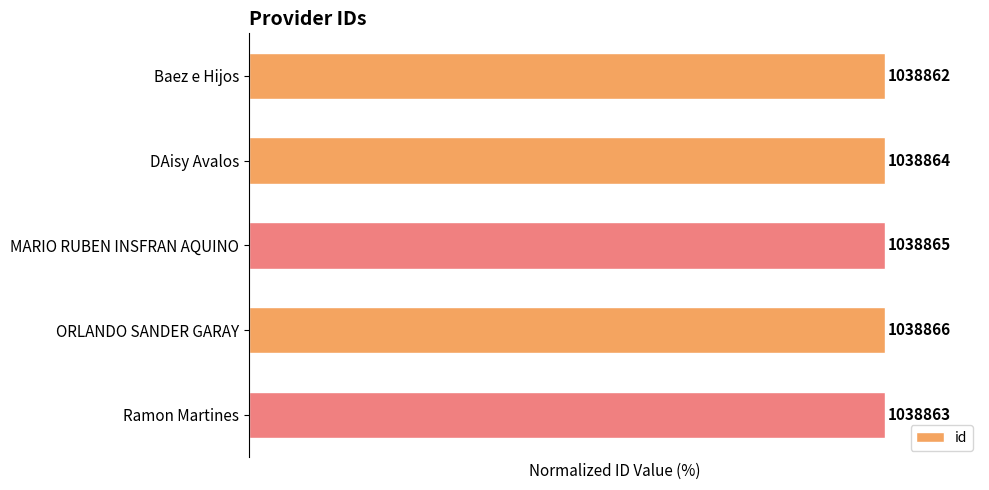

Are the bars horizontal?

Yes